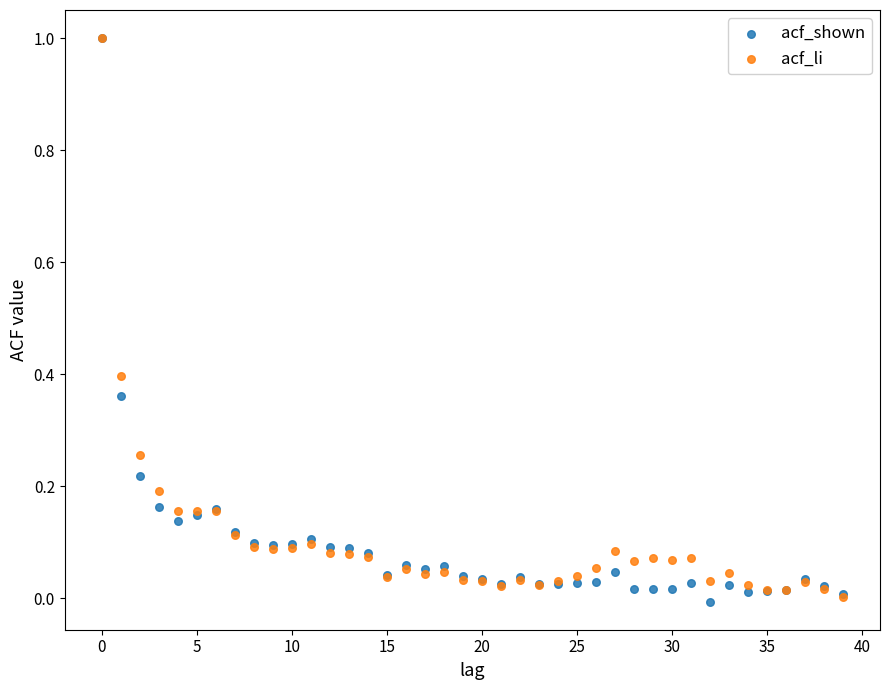

What are all the series names shown in the legend?

acf_shown, acf_li